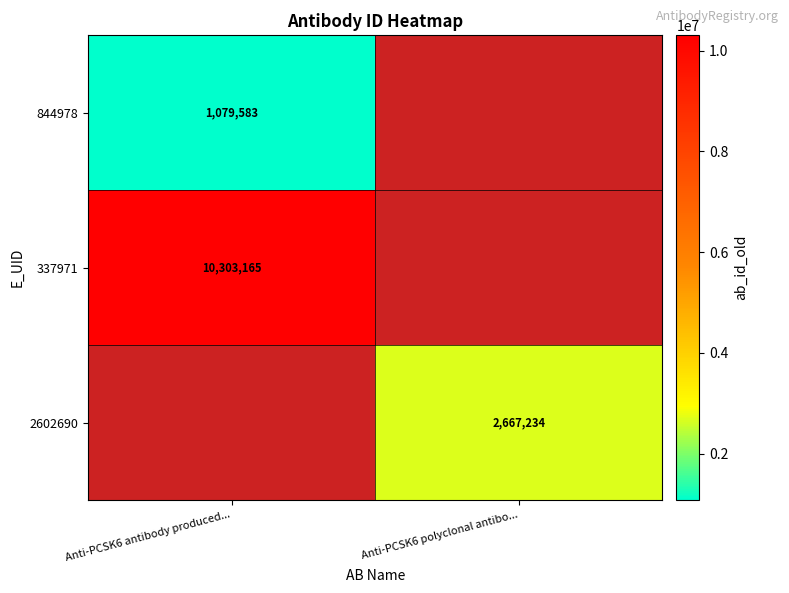

The value of 844978 at Anti-PCSK6 antibody produced... is 1079583. True or false?

True